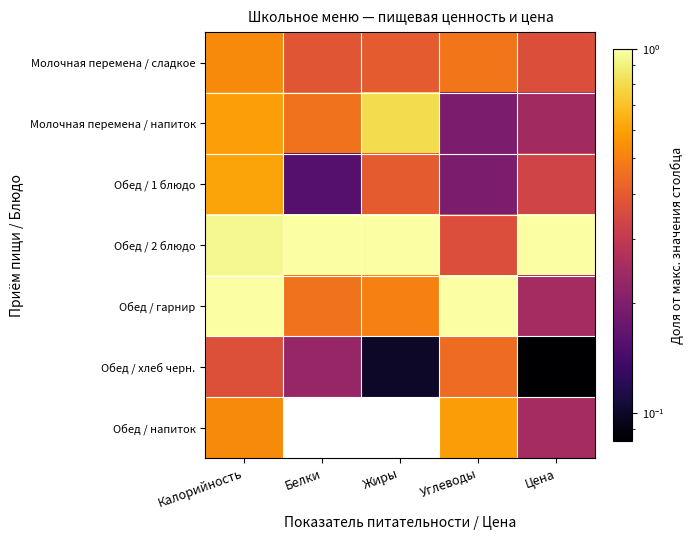

Count the number of data series in this chart.

7